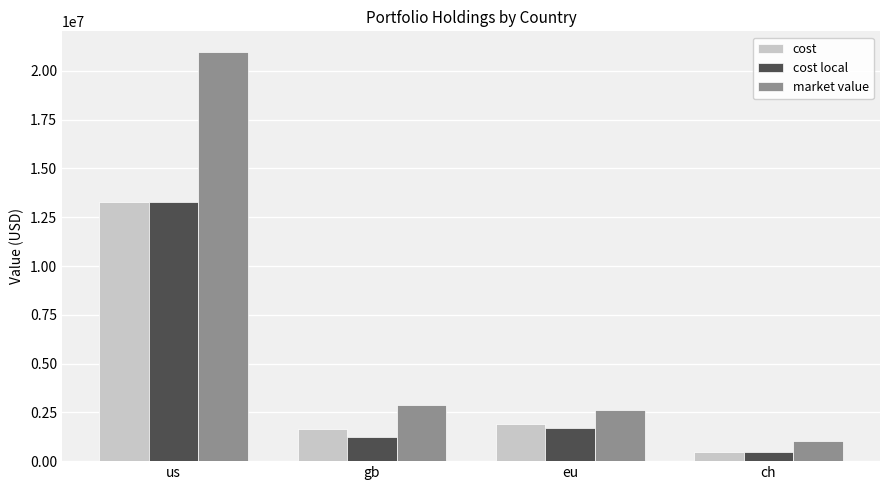

Which series has the widest spread of values?

market value